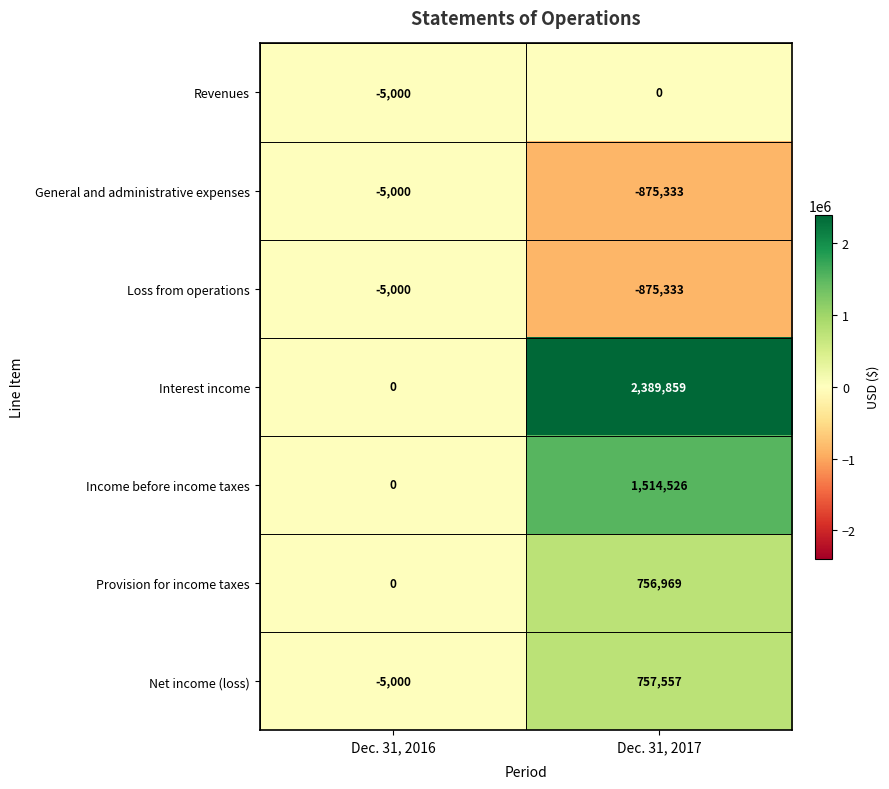

How many values in the Interest income series are below 2389859?

1